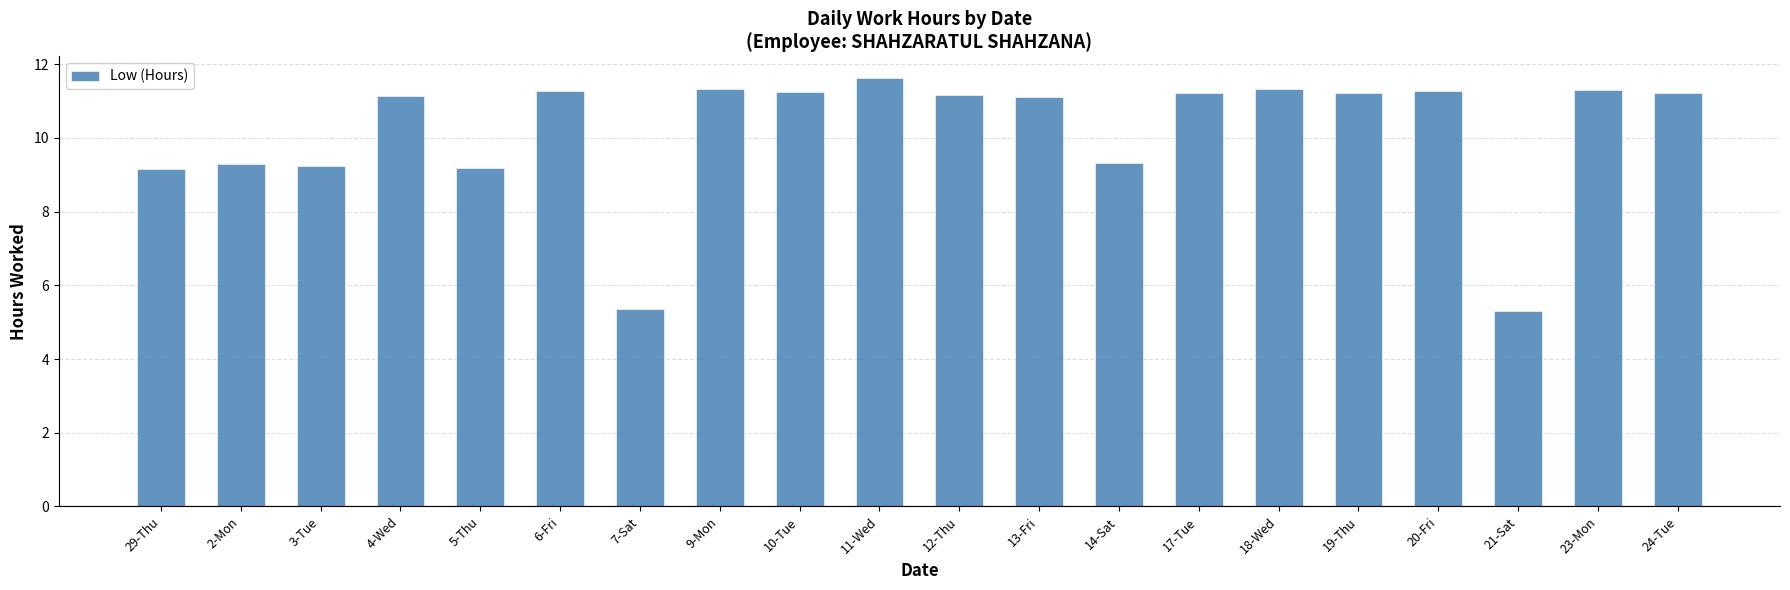

What is the change in value from 6-Fri to 14-Sat?

-1.9